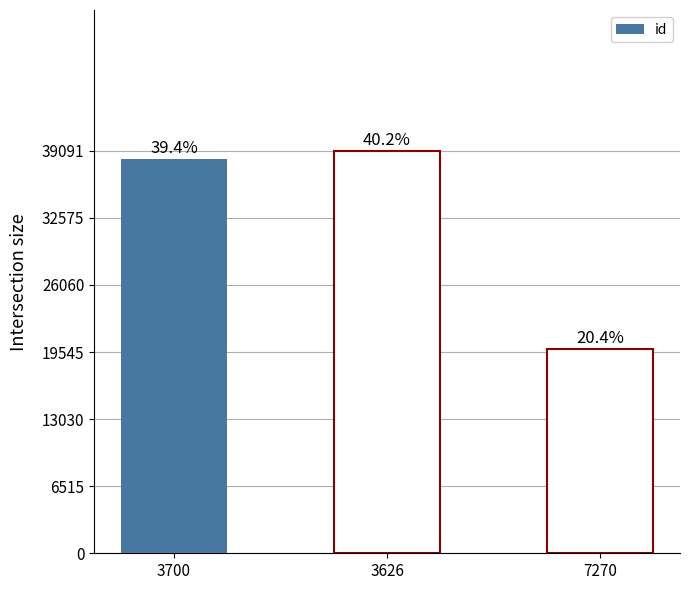

What is the sum of all values?

97247